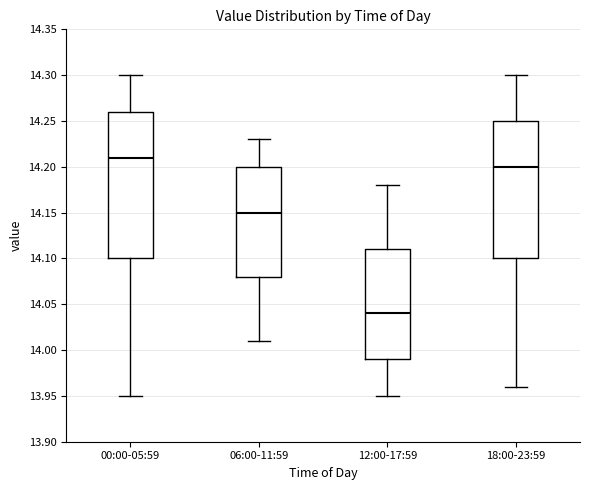

Where does the upper whisker of the box for 12:00-17:59 end on the y-axis? The values are not printed on the chart, so give them approximately, as read against the axis.

14.18